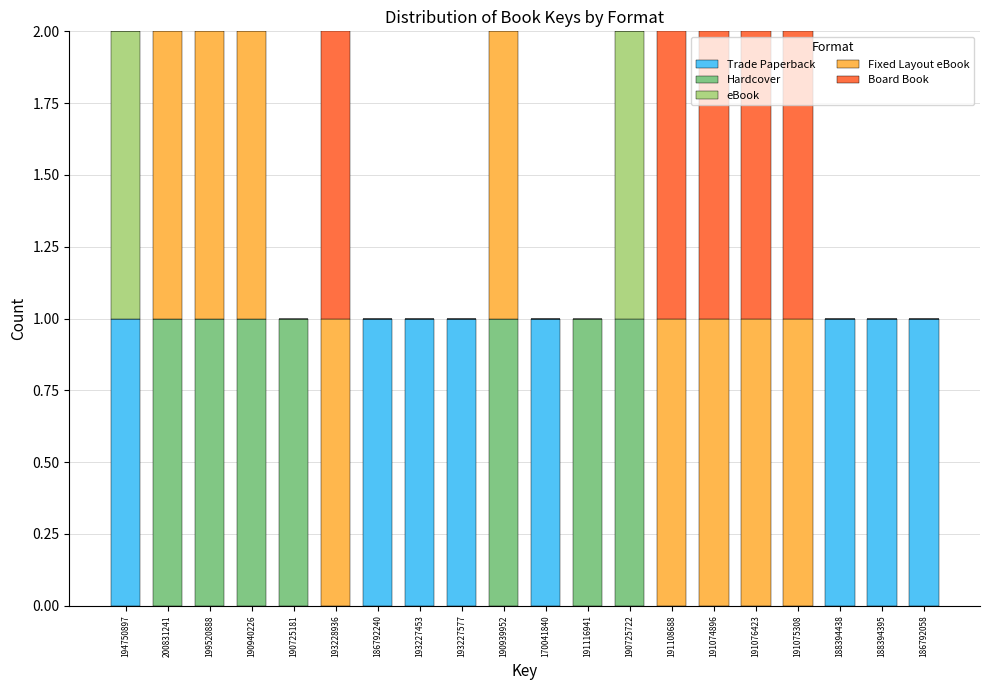

Is it true that Trade Paperback equals 0 at 190725181?

True